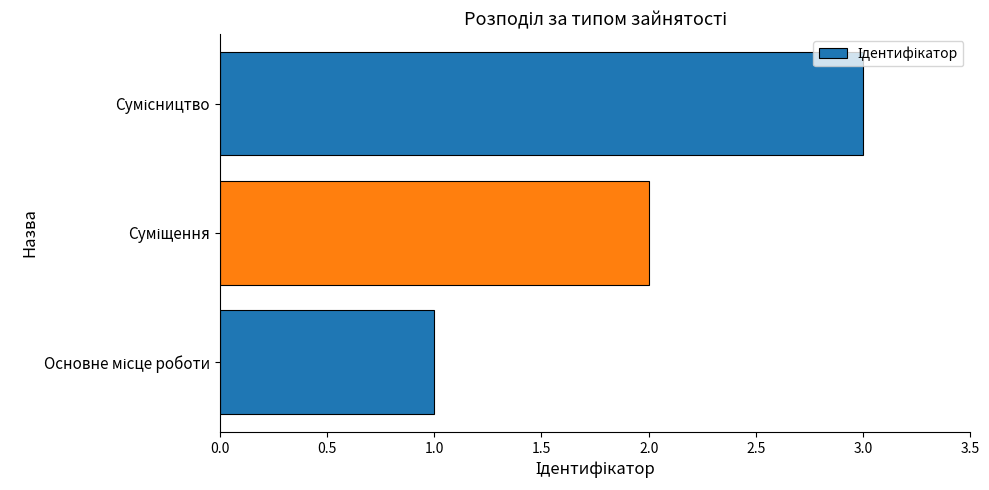

What is the greatest value displayed?

3